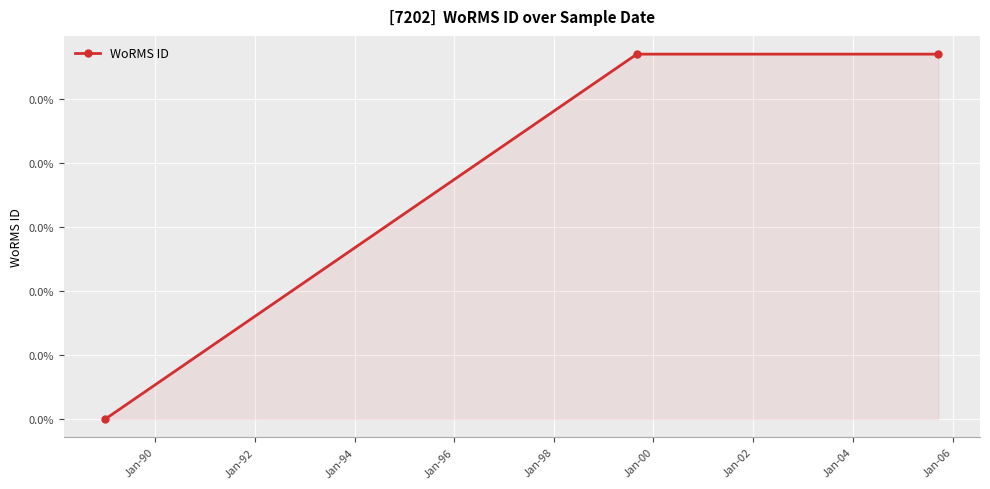

Is this an area chart (filled region under the line)?

Yes